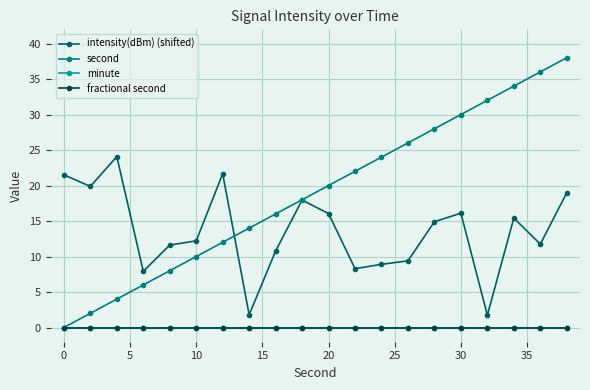

Is this an area chart (filled region under the line)?

No